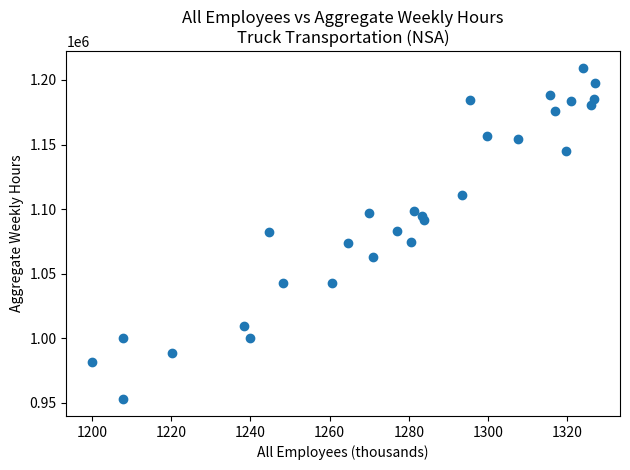

What is the range of Y values (max minus min)?

256752